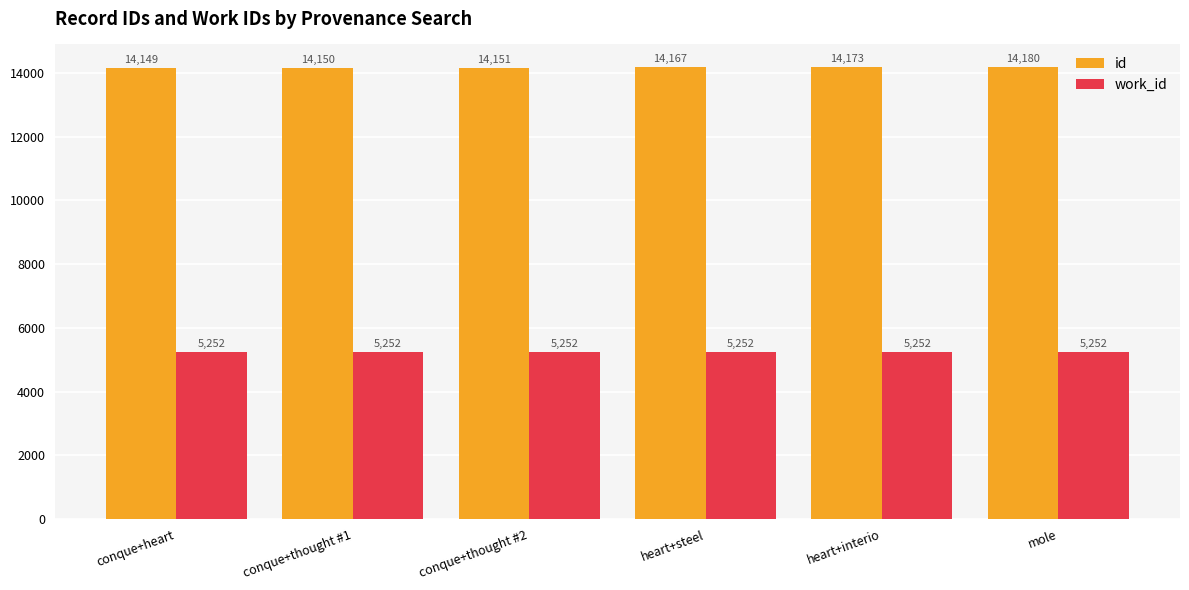

Rank the series at mole from highest to lowest value.

id, work_id